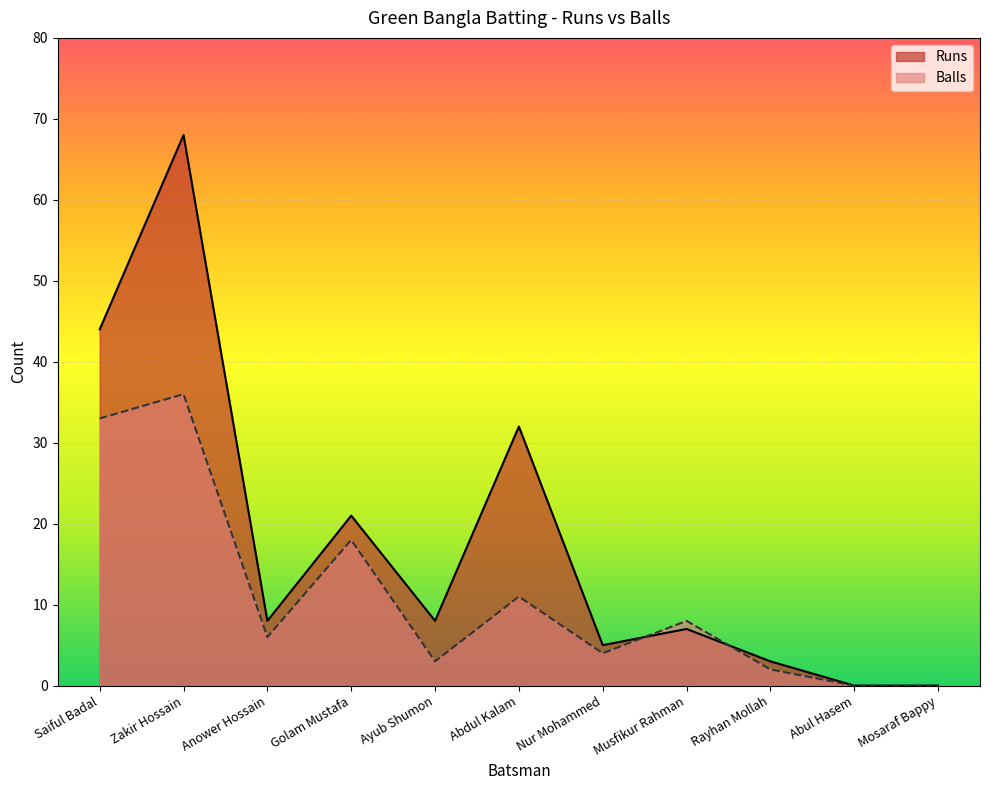

True or false: Runs and Balls cross at least once.

True